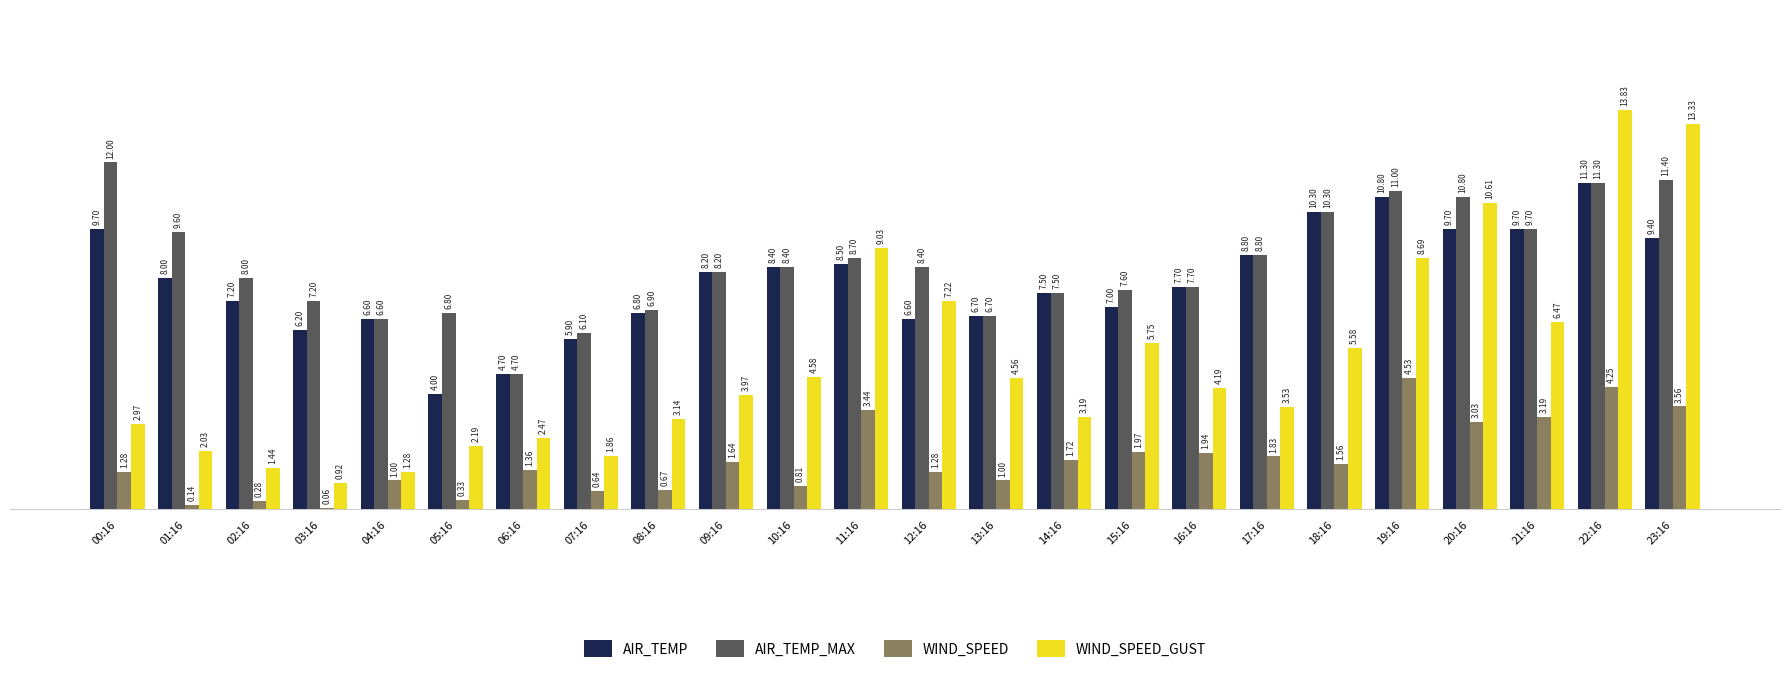

At which category is the sum across all series the highest?

22:16